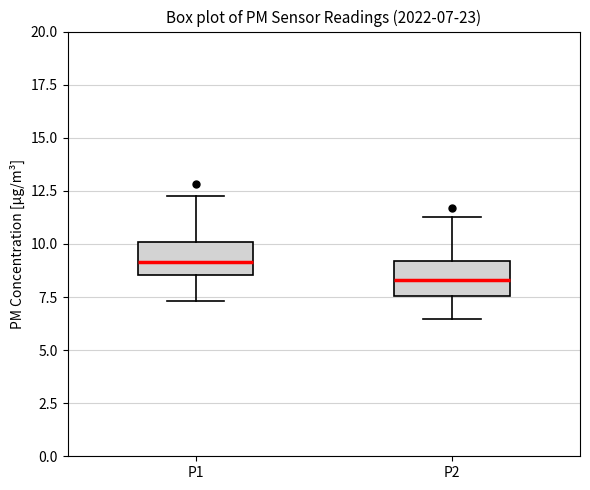

Which box has the lowest median line?

P2